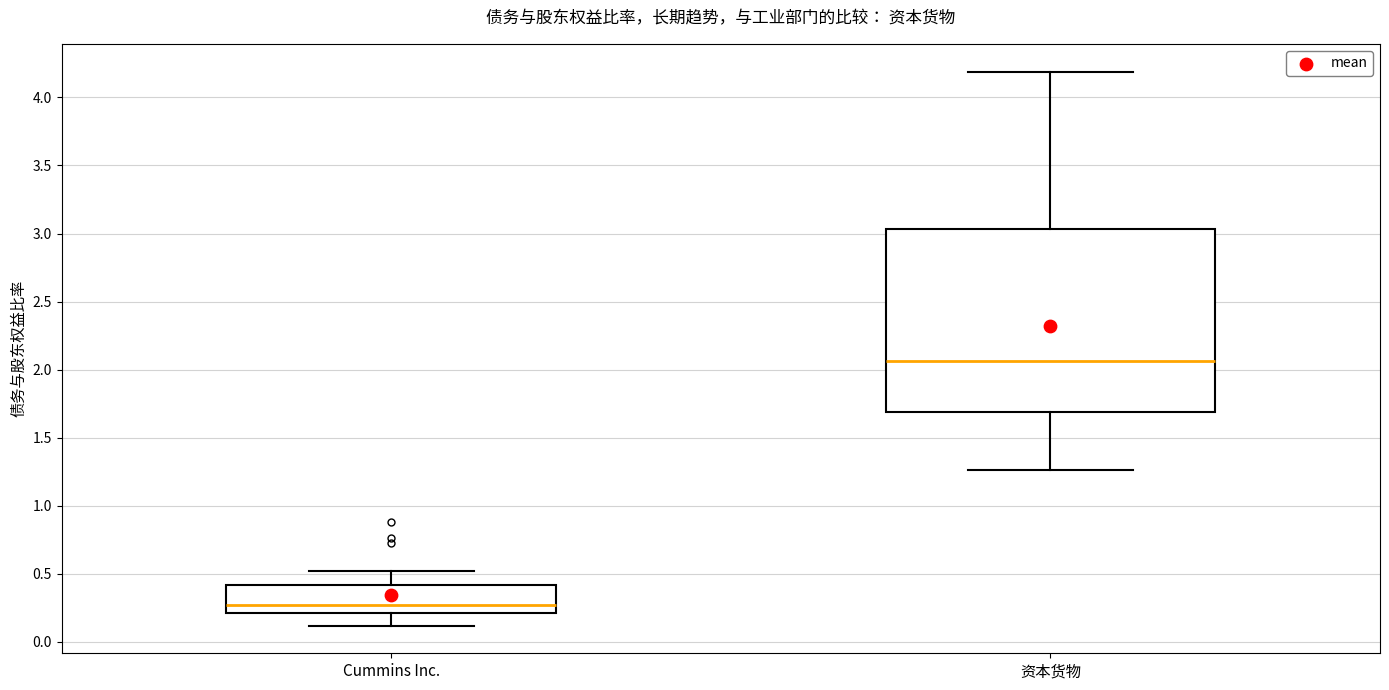

Where does the lower whisker of the box for Cummins Inc. end on the y-axis? The values are not printed on the chart, so give them approximately, as read against the axis.

0.10